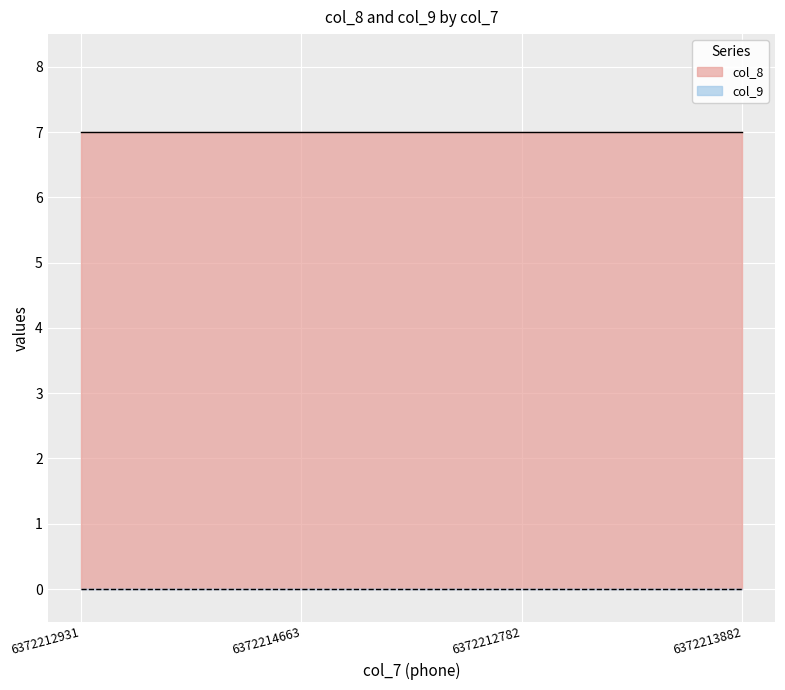

What is the average value of the col_8 series?

7